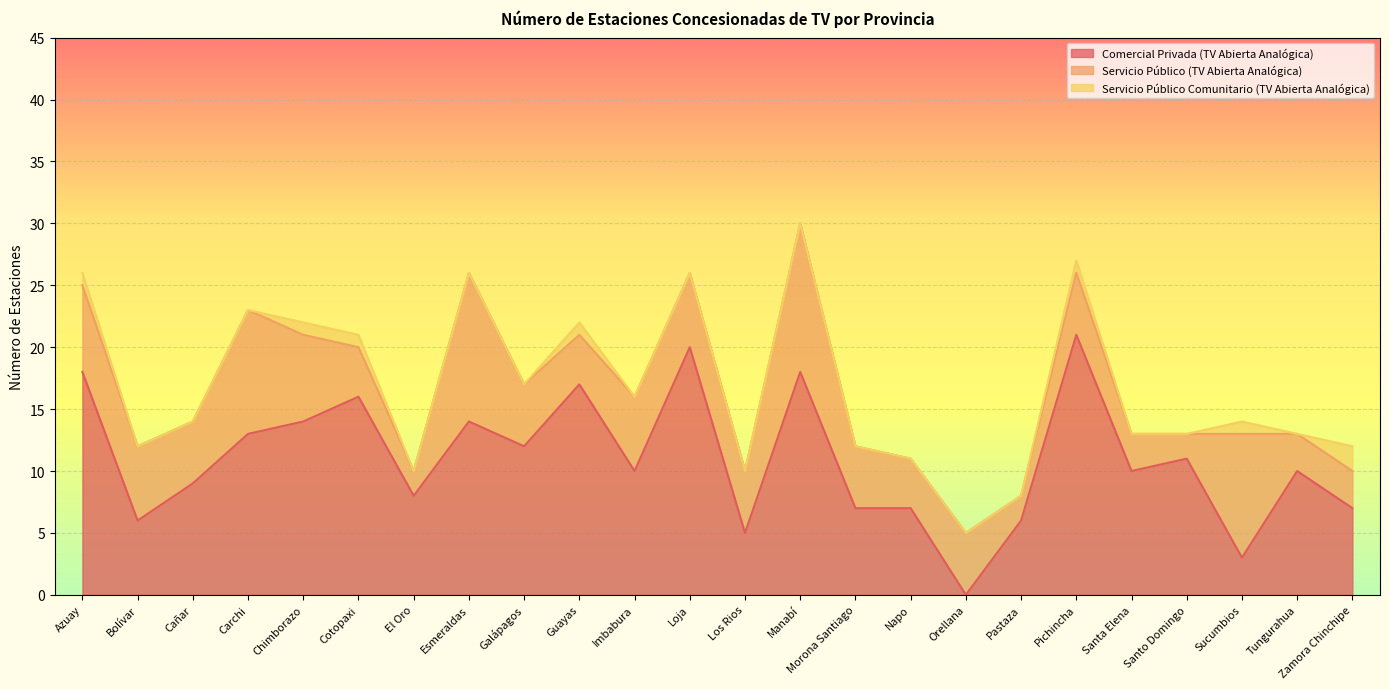

Which category has the highest value across all series?

Pichincha